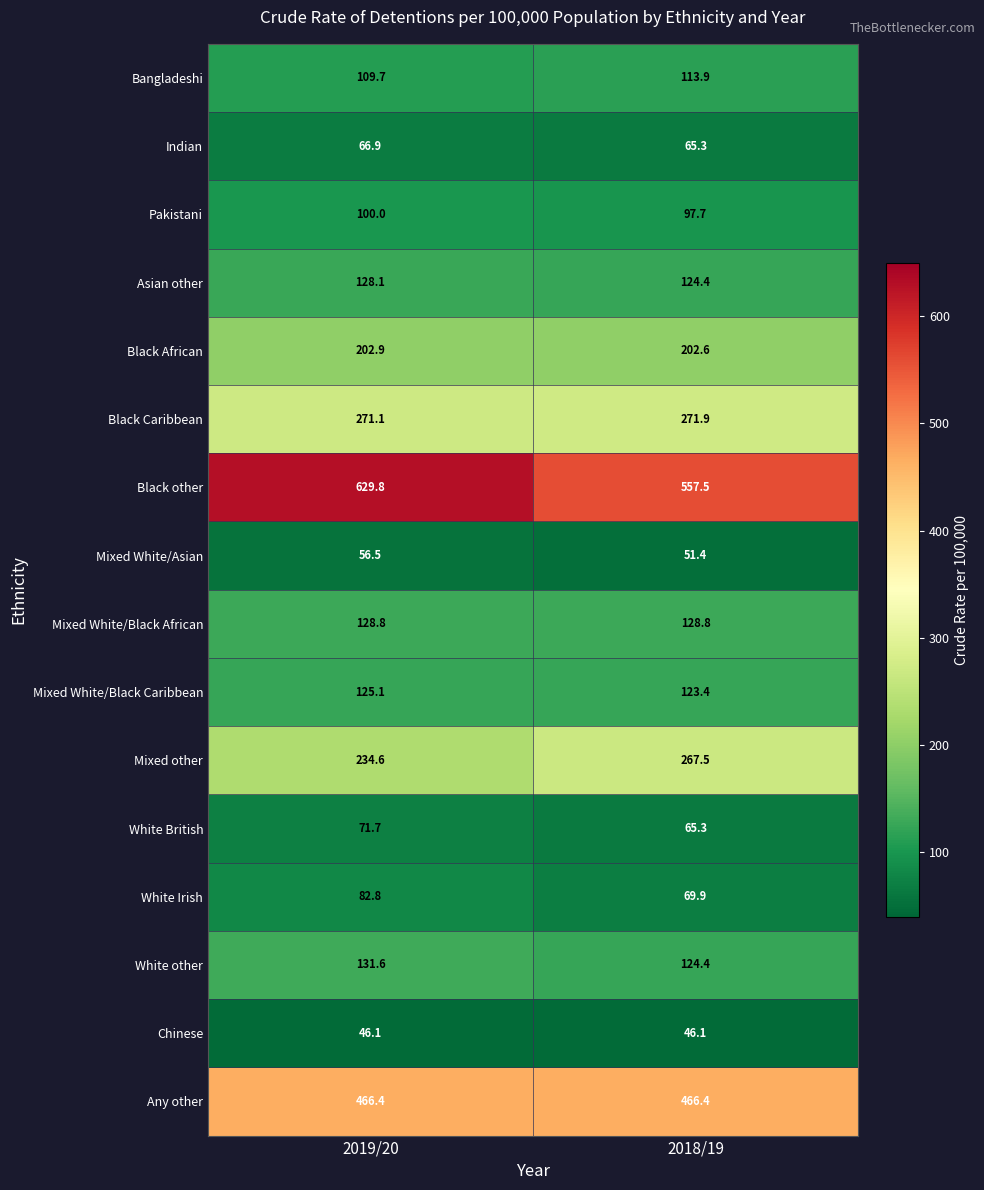

What is the minimum value shown in the chart?

46.1